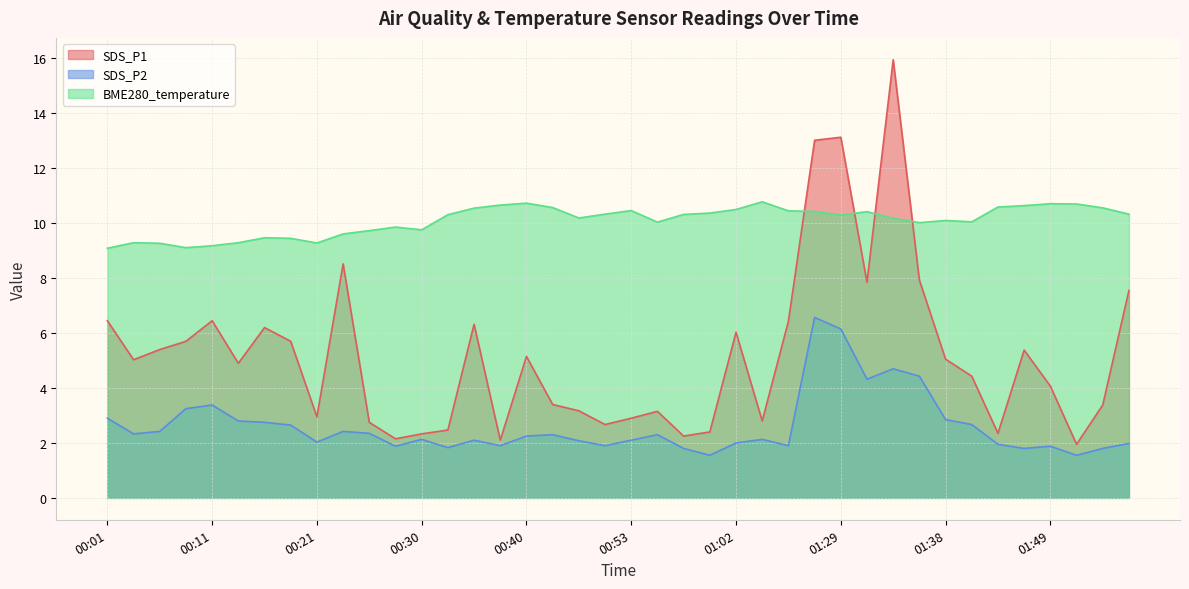

How many interior local peaks does the BME280_temperature series have?

9